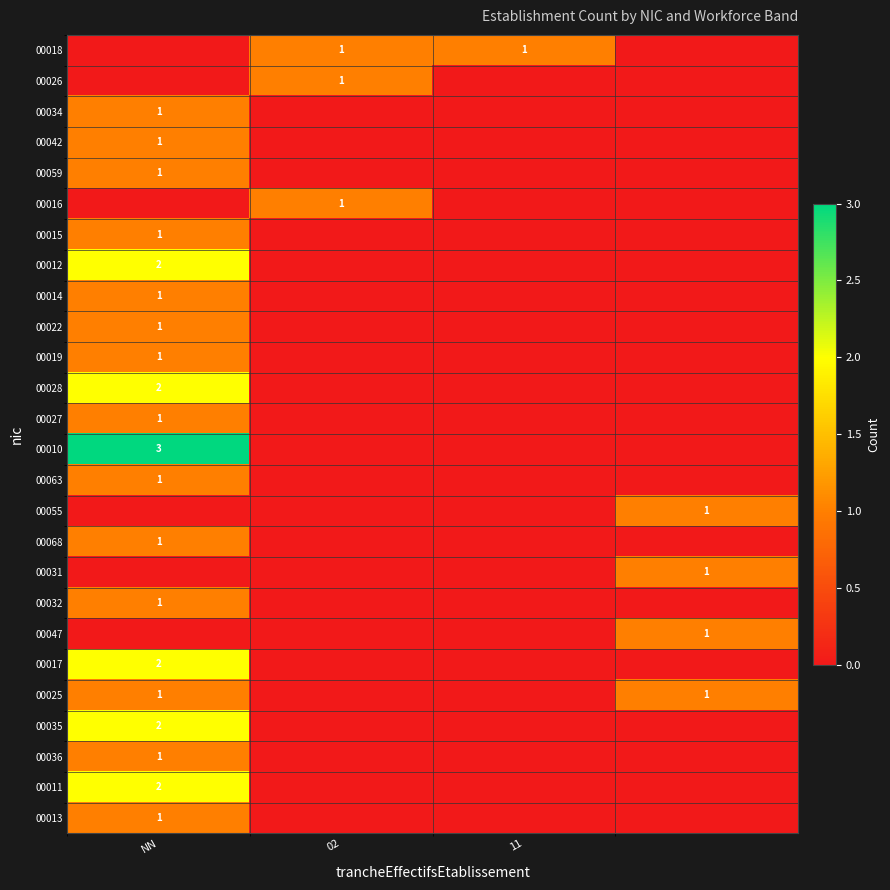

True or false: 00014 has a value of 1 at NN.

True